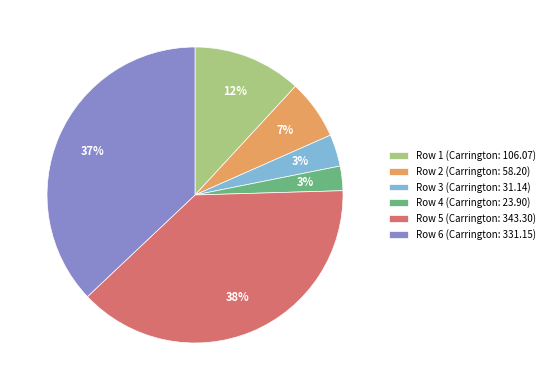

Count the number of slices in the pie.

6